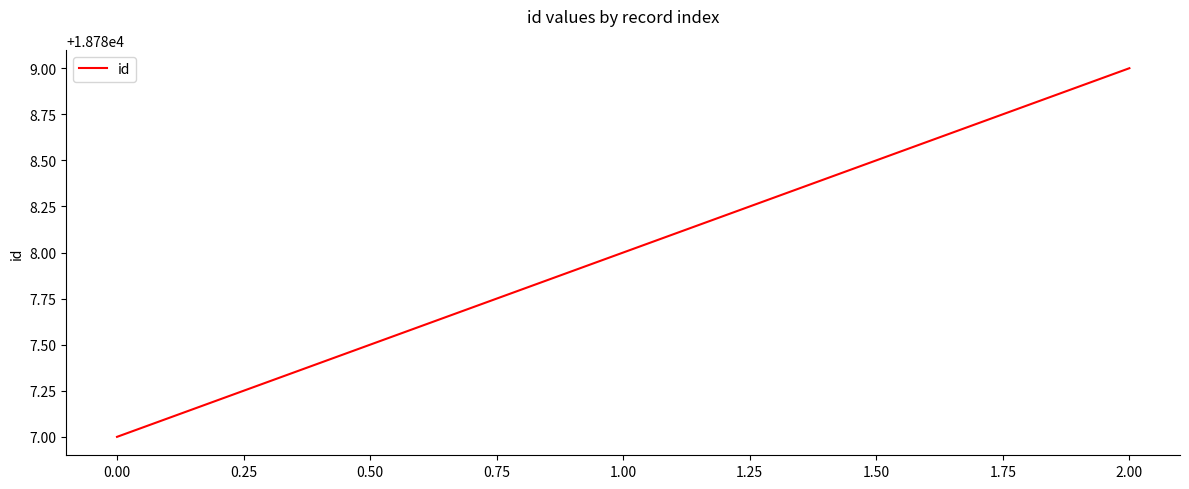

True or false: the data shows 28838 at 1.00.

False